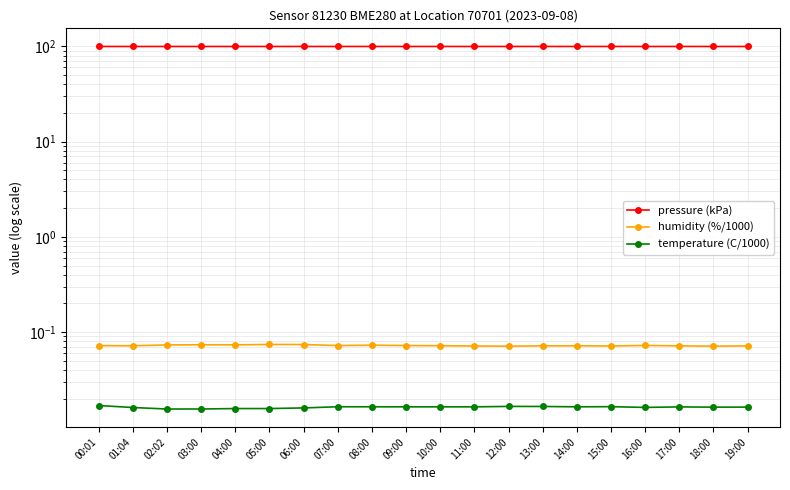

Is it true that humidity (%/1000) equals 0.0 at 18:00?

False